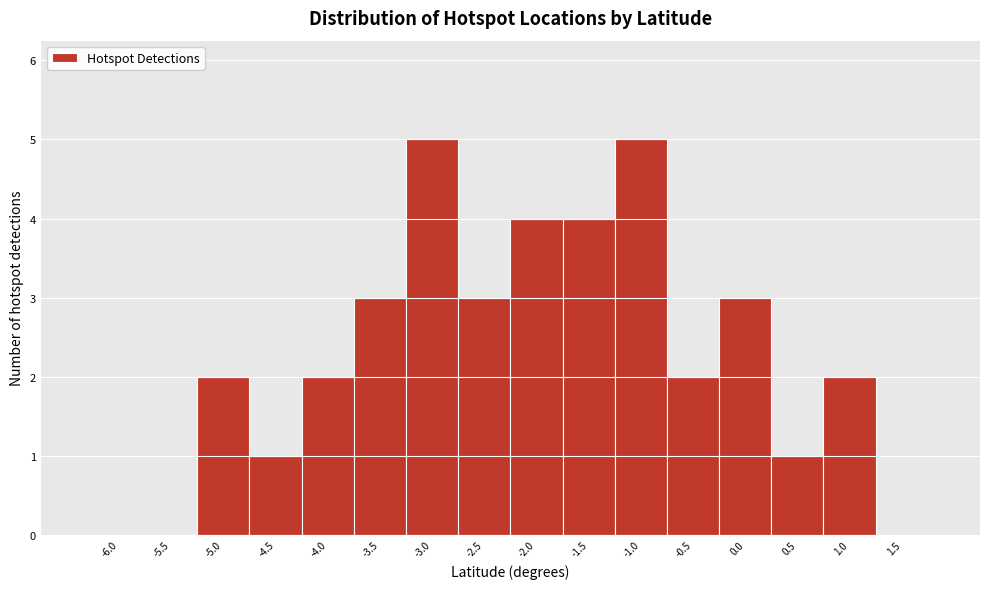

Reading right to left, extract all data points from this chart.

1.5=0	1.0=2	0.5=1	0.0=3	-0.5=2	-1.0=5	-1.5=4	-2.0=4	-2.5=3	-3.0=5	-3.5=3	-4.0=2	-4.5=1	-5.0=2	-5.5=0	-6.0=0